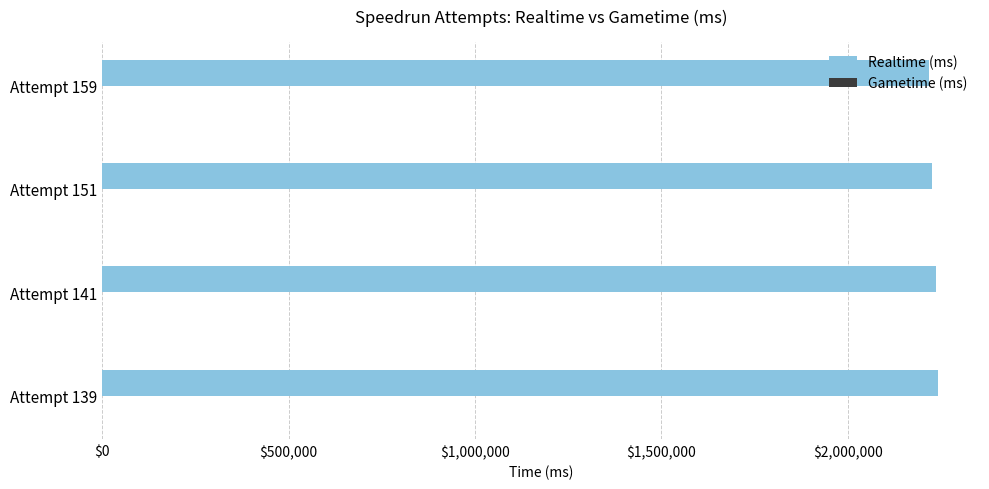

What is the value of the 4th bar from the top?

2242407